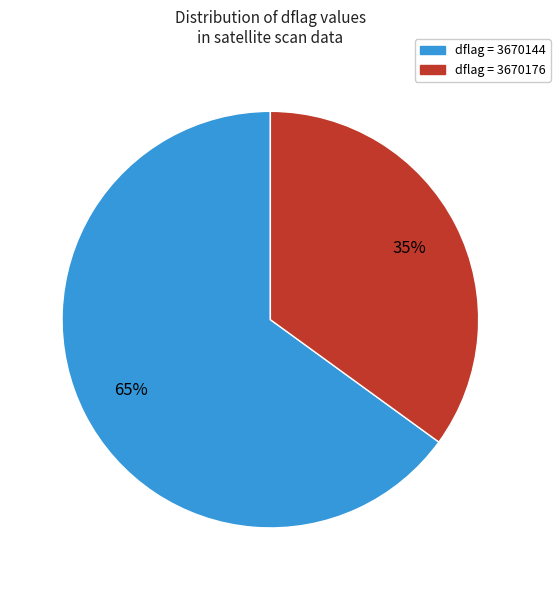

How many segments does this pie chart have?

2